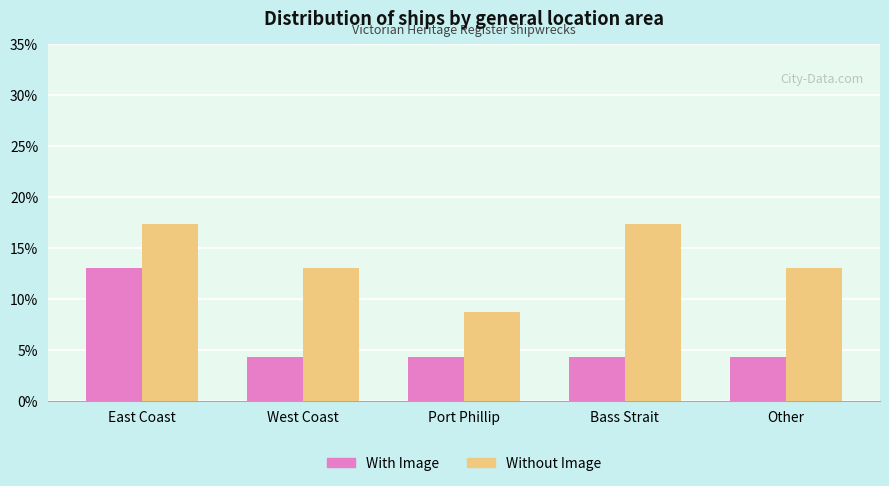

Count the Without Image values in the range 0 to 1.

5